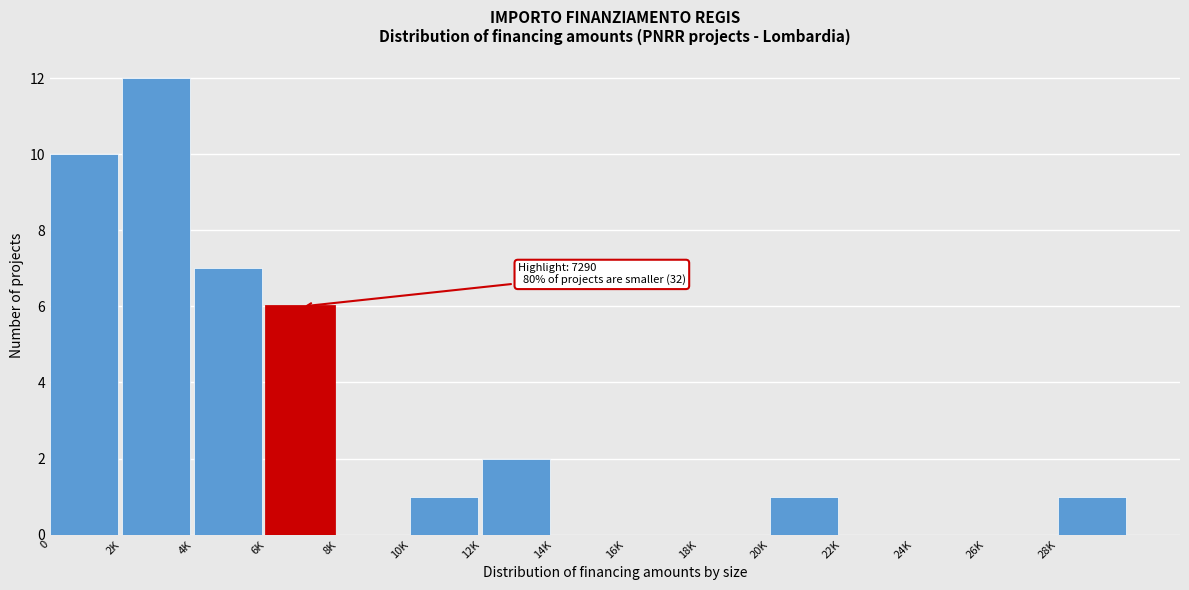

Reading left to right, extract all data points from this chart.

0=10	2K=12	4K=7	6K=6	8K=0	10K=1	12K=2	14K=0	16K=0	18K=0	20K=1	22K=0	24K=0	26K=0	28K=1